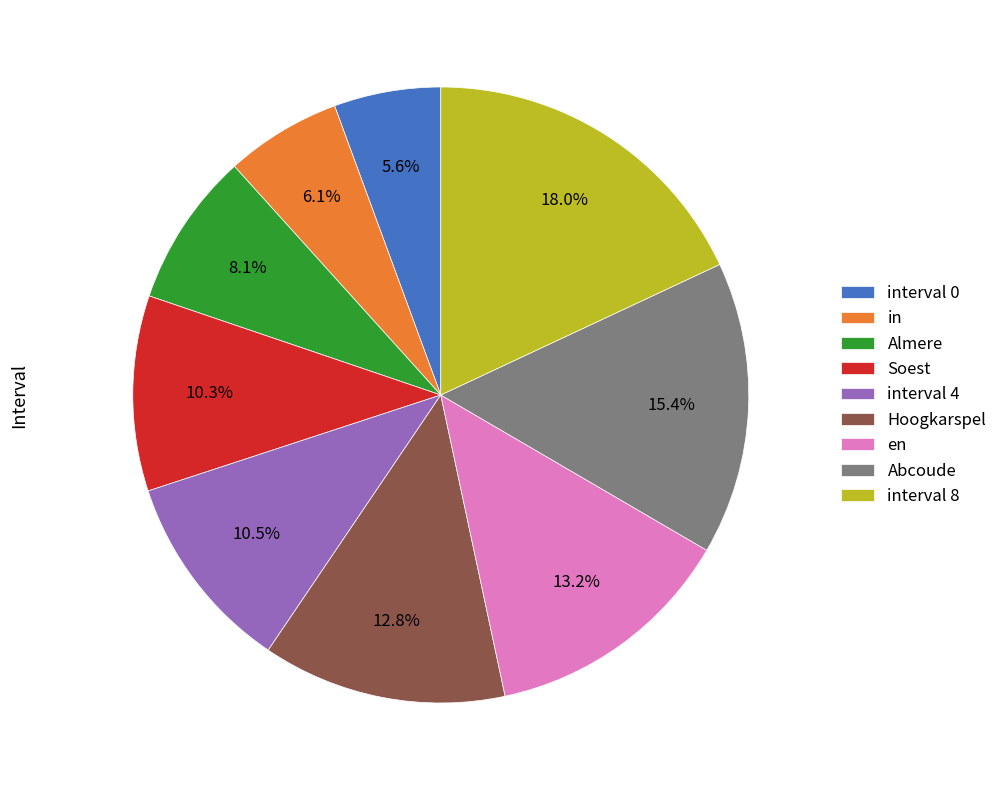

To the nearest percent, what is the difference between the largest and smallest slice percentages?

12%